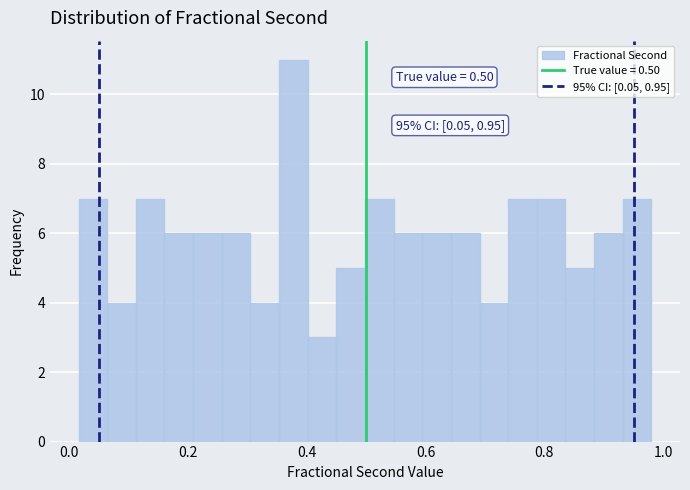

Read against the x-axis, roughly where is the centre of the tallest bar?

0.38